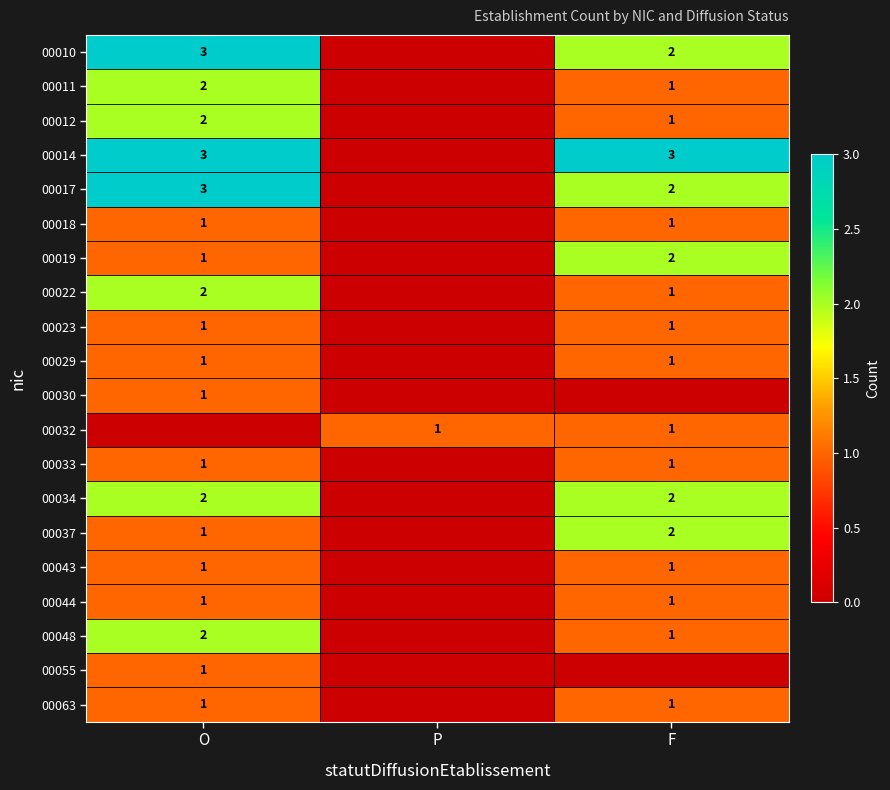

What is the difference between the highest and lowest values at P?

1